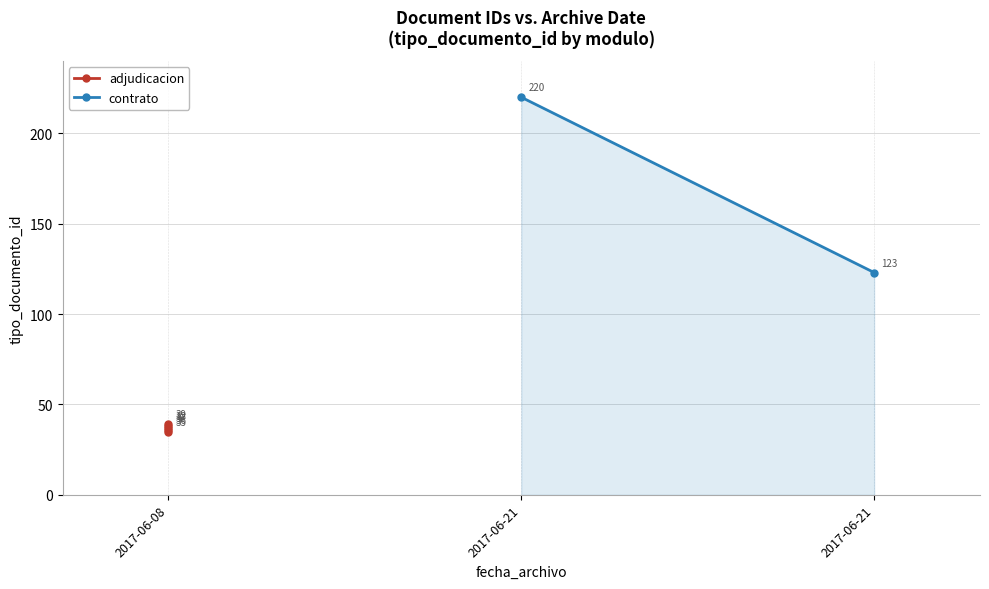

Reading right to left, transcribe all the data shown in this chart.

2017-06-08 09:55:55=37	2017-06-21 14:00:26=123	2017-06-08 09:55:55=39	2017-06-21 13:57:07=220	2017-06-08 09:55:55=36	2017-06-08 09:55:55=38	2017-06-08 09:55:55=35